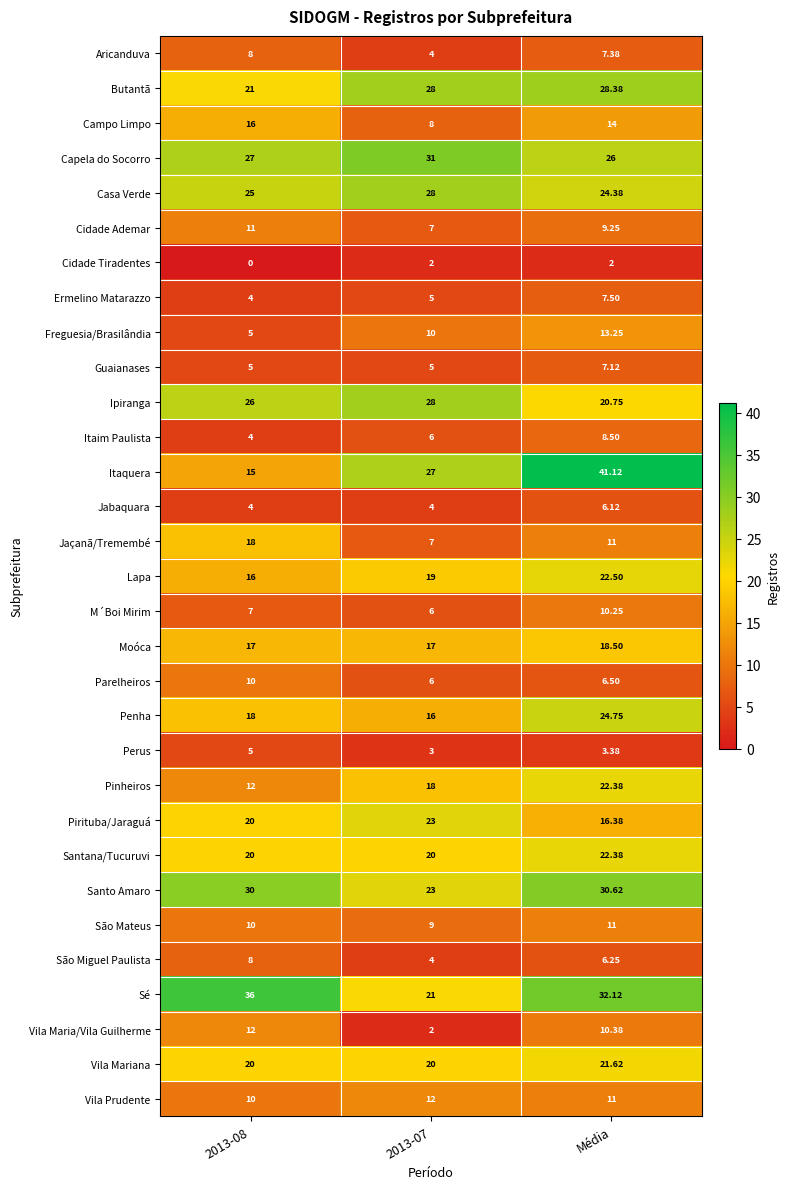

What is the difference between the highest and lowest values at Média?

39.1